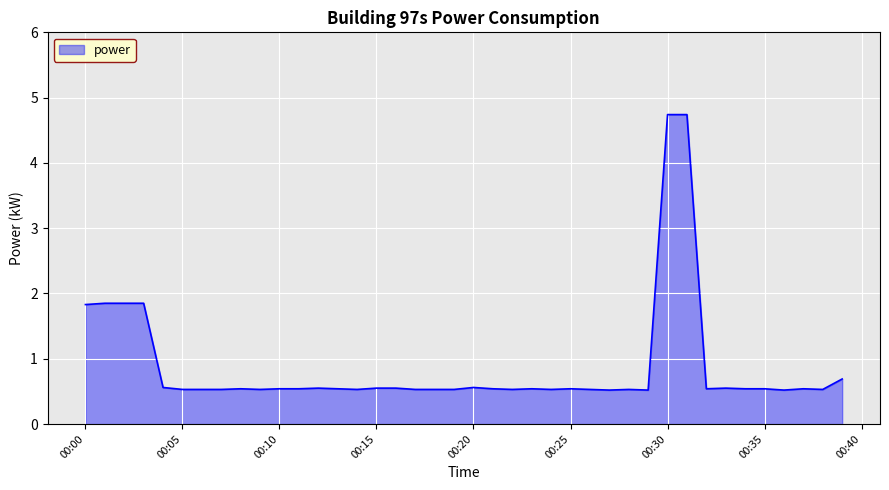

What is the difference between the maximum and minimum values?

4.2